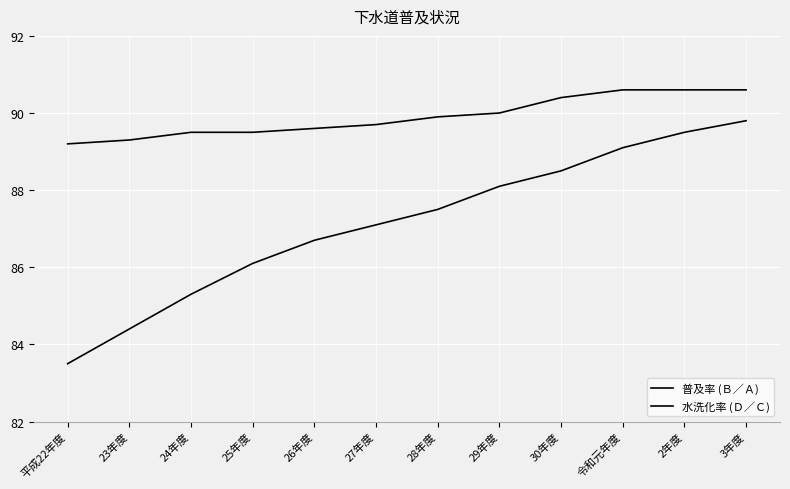

Which series has the widest spread of values?

普及率 (Ｂ／Ａ)